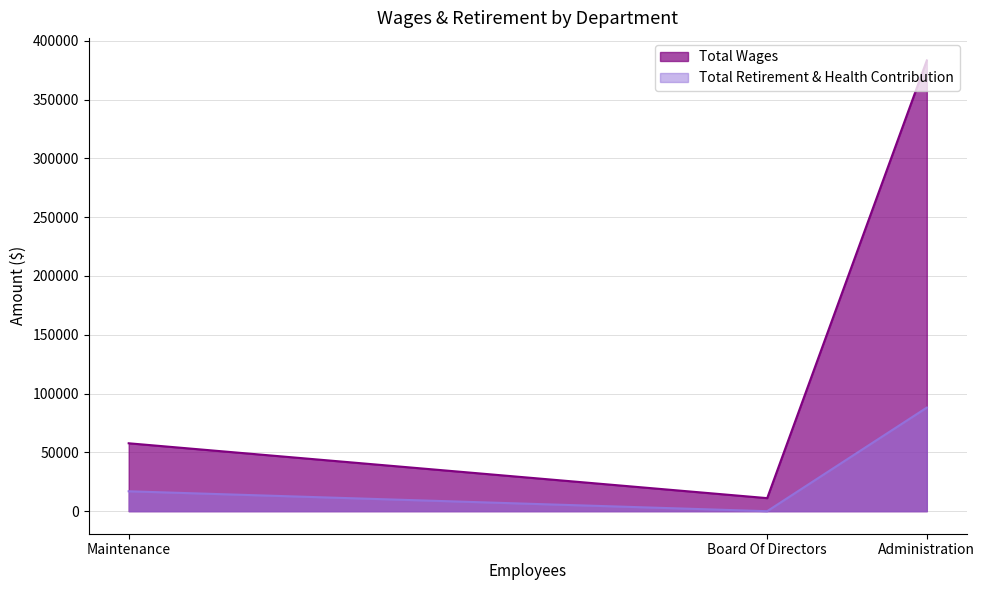

Where is Total Retirement & Health Contribution nearest to the value 44047?

Maintenance